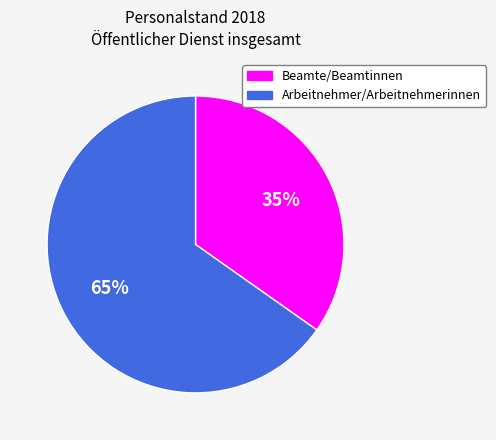

To the nearest percent, what portion does Beamte/Beamtinnen represent?

35%